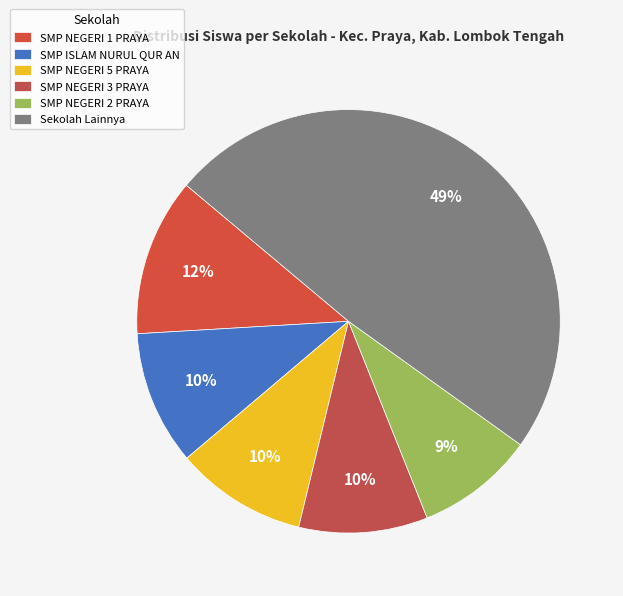

Is there any slice that represents more than half of the pie?

No